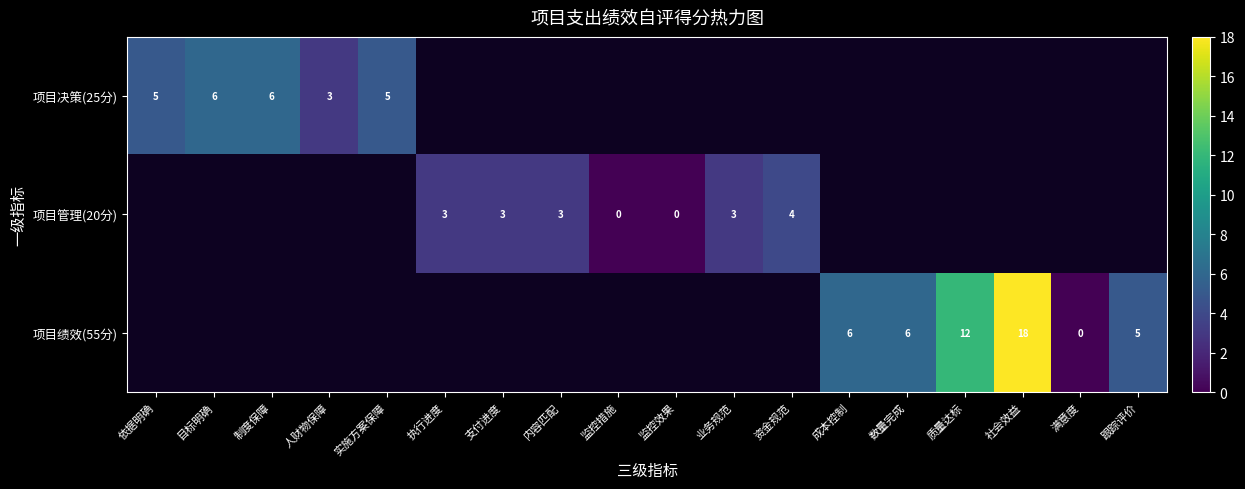

The 项目决策(25分) series shows 7 at 依据明确. True or false?

False